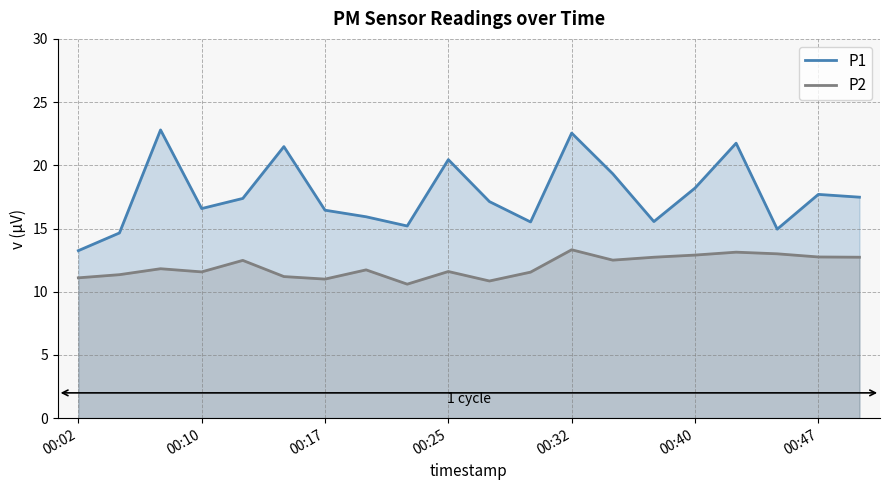

How many data points does each series have?

20